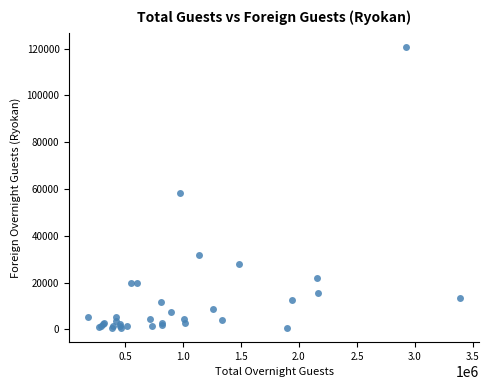

What Y value in the scatter plot is closest to 60660?

58240